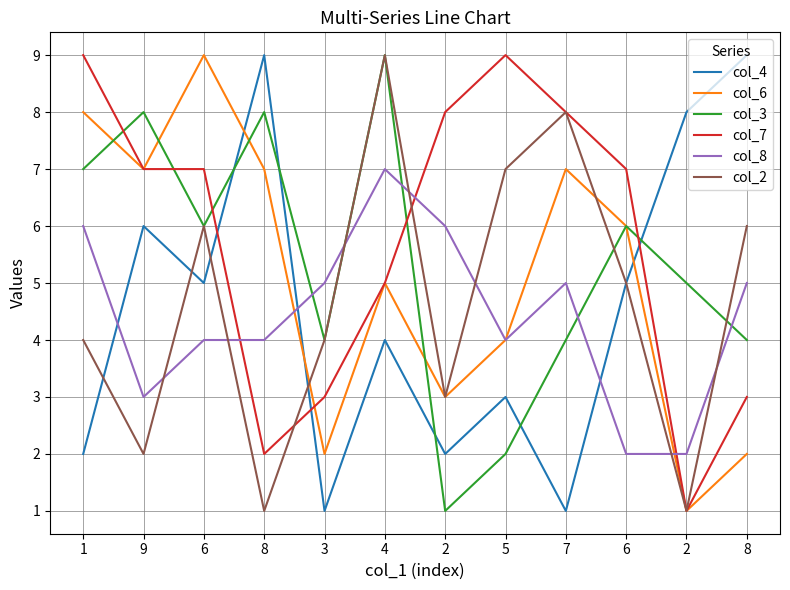

What is the sum of the col_2 values at 5 and 7?

15